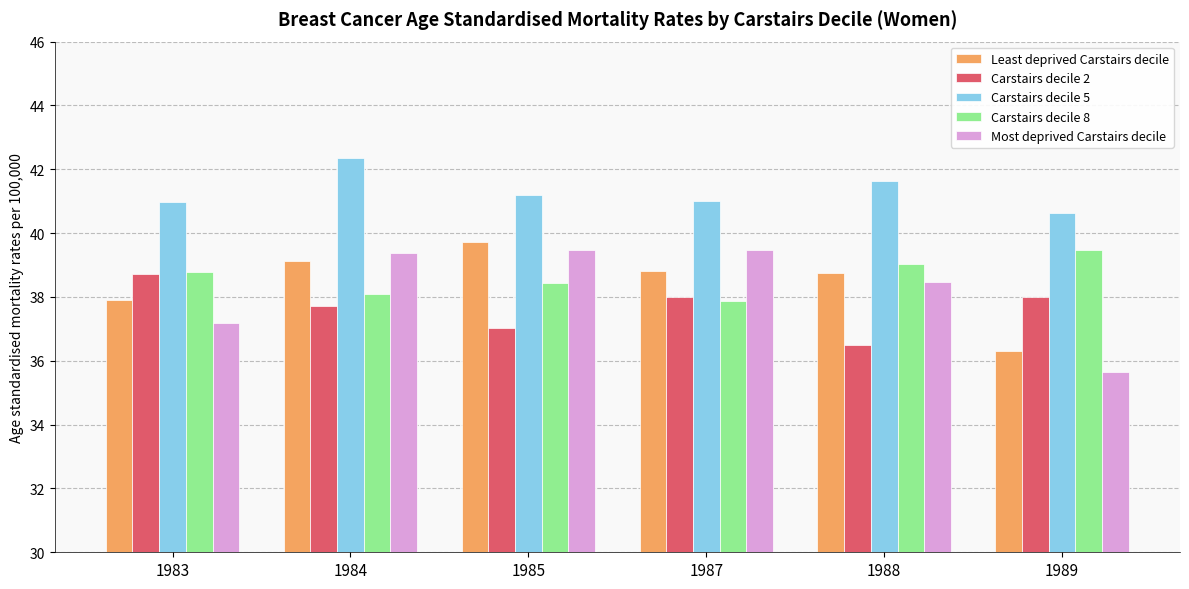

What is the value of the Least deprived Carstairs decile bar at the 3rd from the left?

39.7